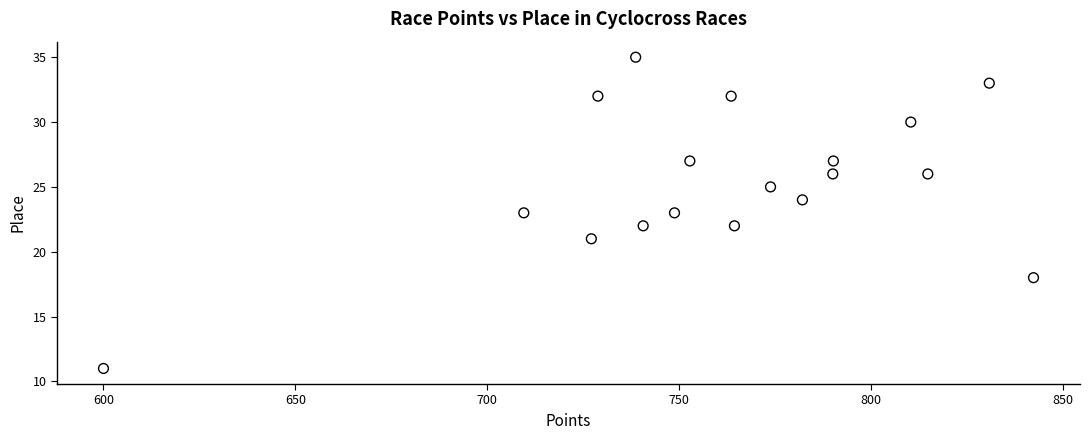

How many points are shown in the scatter plot?

18